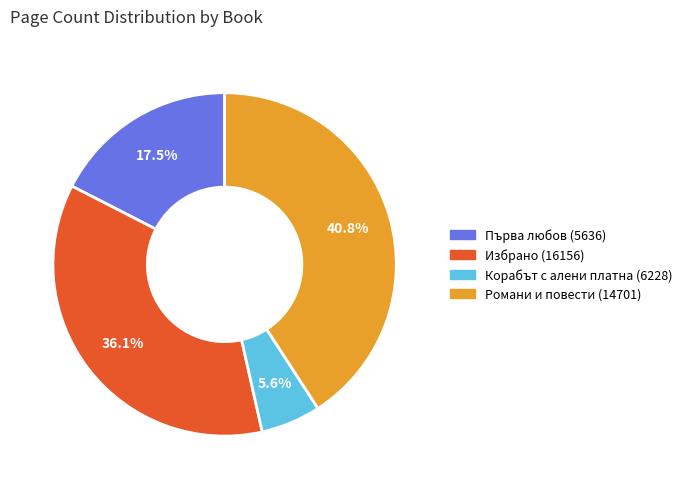

To the nearest percent, what is the combined percentage of Първа любов (5636) and Корабът с алени платна (6228)?

23%